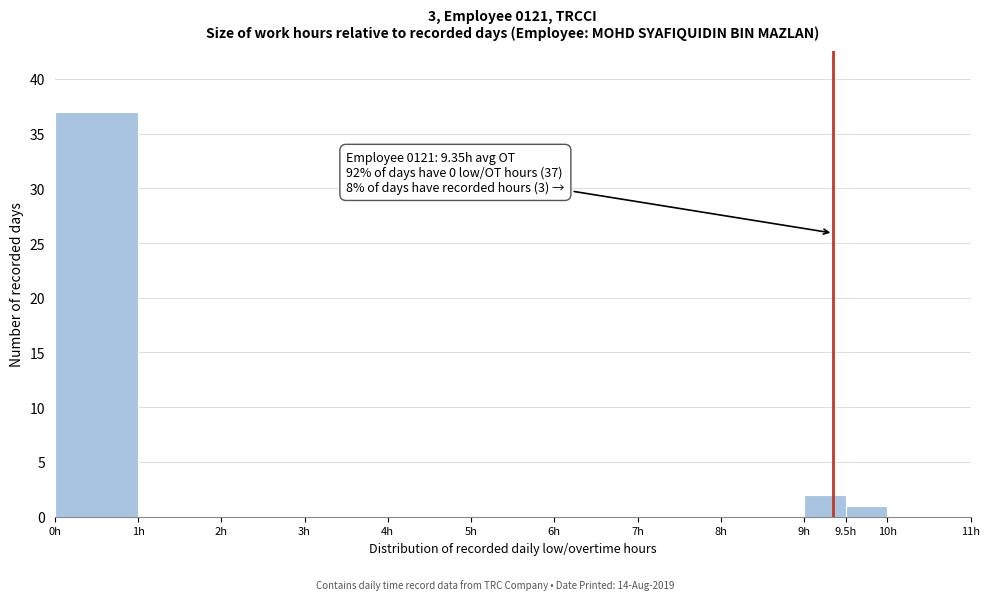

Which range on the x-axis has the tallest bar?

0.0 to 1.0